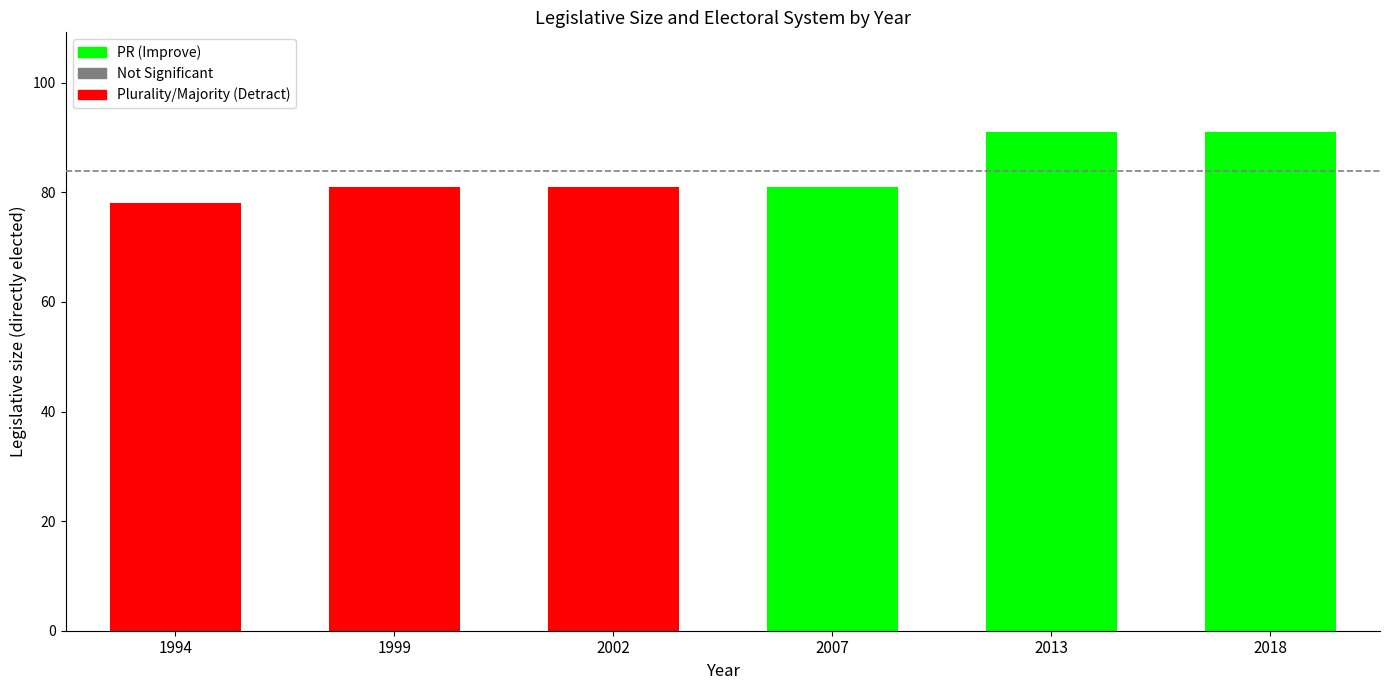

What is the value of the 2nd bar from the left?

81